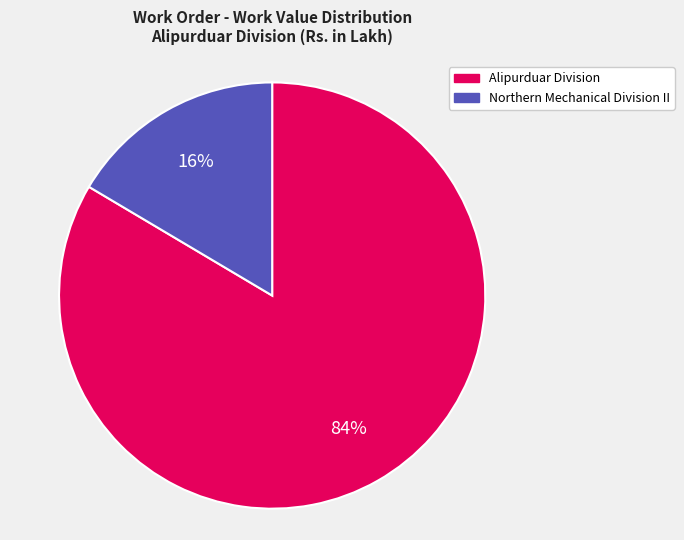

Combined, do Alipurduar Division and Northern Mechanical Division II account for over 50%?

Yes